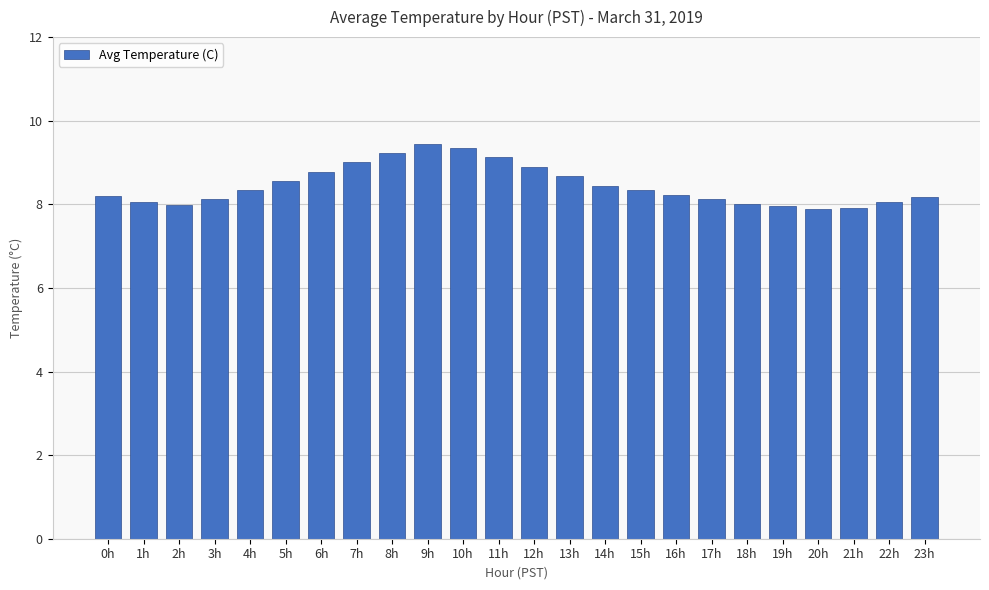

What is the label of the 14th bar from the right?

10h